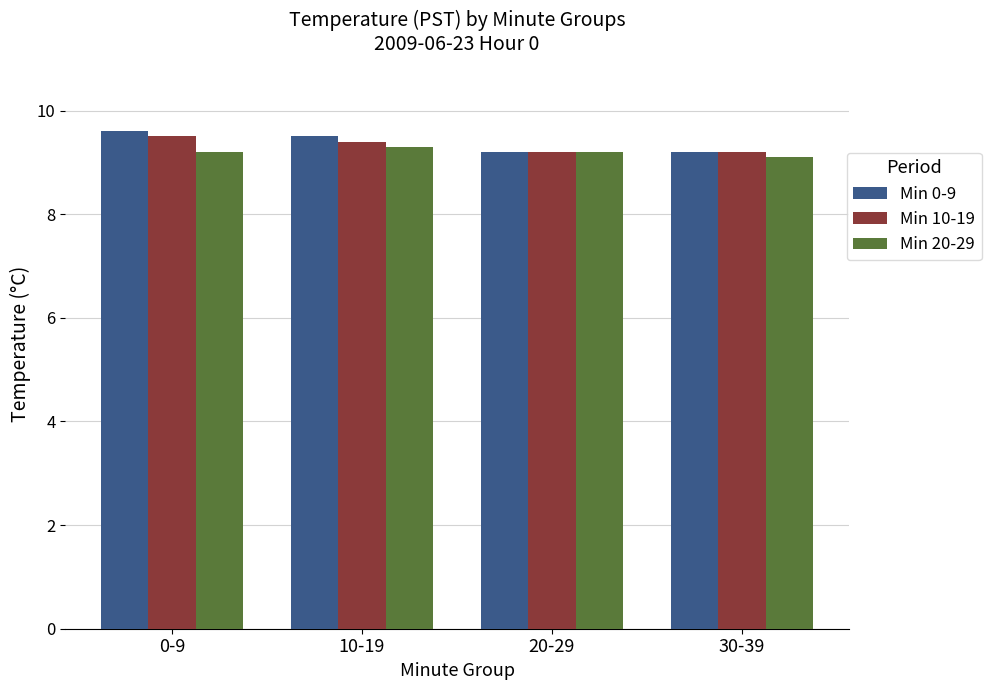

Which label corresponds to the smallest value in the chart?

30-39